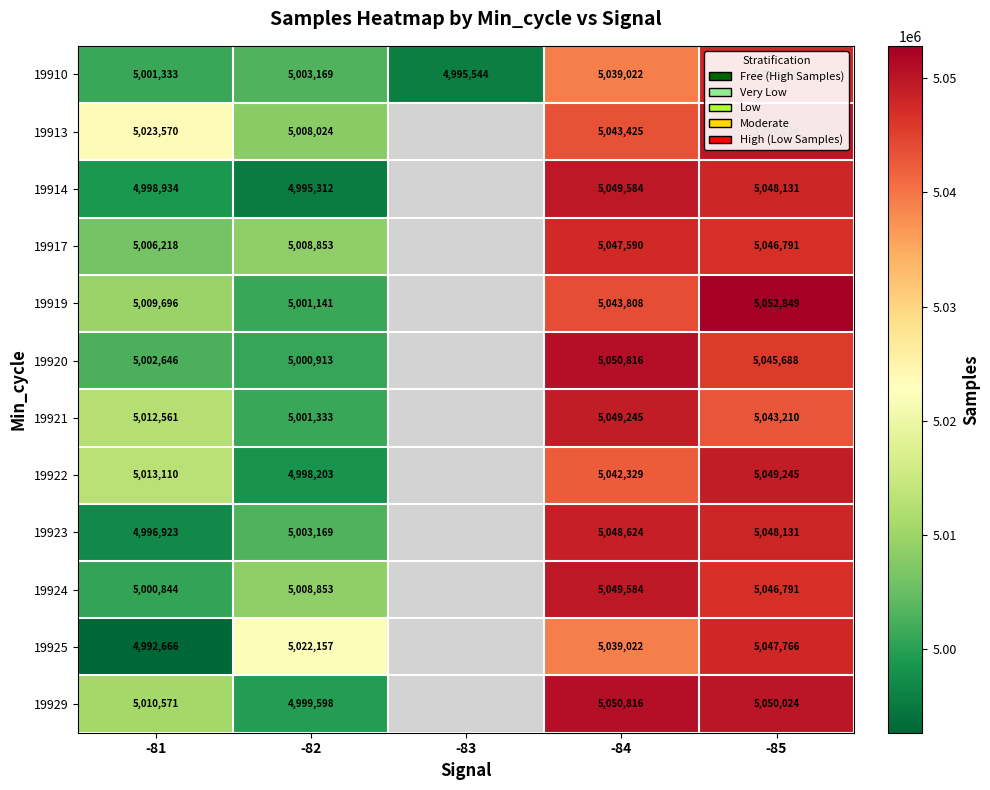

Rank the series at -81 from lowest to highest value.

19925, 19923, 19914, 19924, 19910, 19920, 19917, 19919, 19929, 19921, 19922, 19913